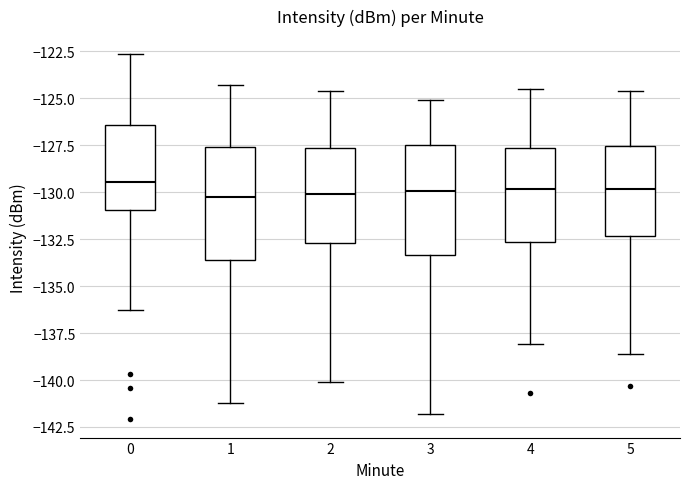

Reading left to right, read every box against the y-axis: the position of its median line, the range the box covers, and the ends of its whiskers. The values are not printed on the chart, so give them approximately, as read against the axis.

0: median -129.5, box -131.0 to -126.5, whiskers -136.5 to -122.5
1: median -130.5, box -133.5 to -127.5, whiskers -141.0 to -124.5
2: median -130.0, box -132.5 to -127.5, whiskers -140.0 to -124.5
3: median -130.0, box -133.5 to -127.5, whiskers -142.0 to -125.0
4: median -130.0, box -132.5 to -127.5, whiskers -138.0 to -124.5
5: median -130.0, box -132.5 to -127.5, whiskers -138.5 to -124.5